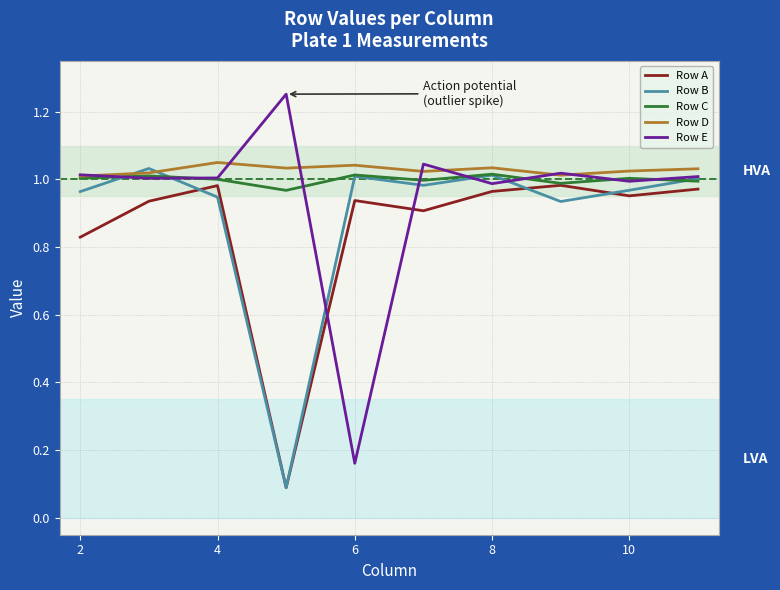

Which series has the largest range (max minus min)?

Row E